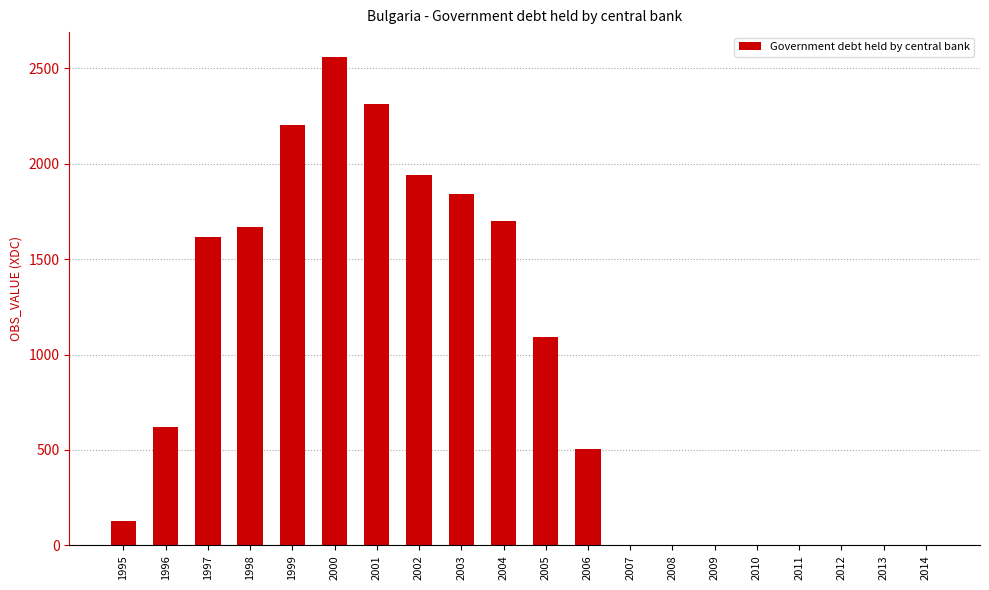

What is the sum of the values at 1995 and 2011?

126.1